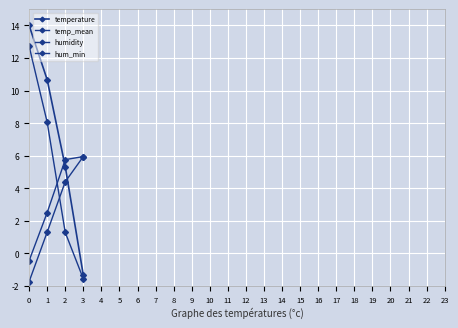

Does the chart have visible grid lines?

Yes